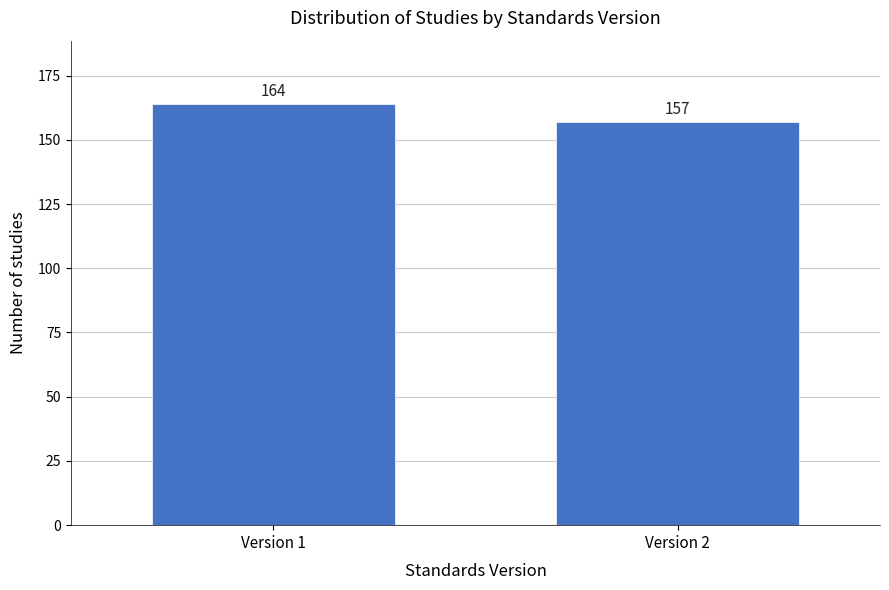

Reading left to right, transcribe all the data shown in this chart.

Version 1=164	Version 2=157